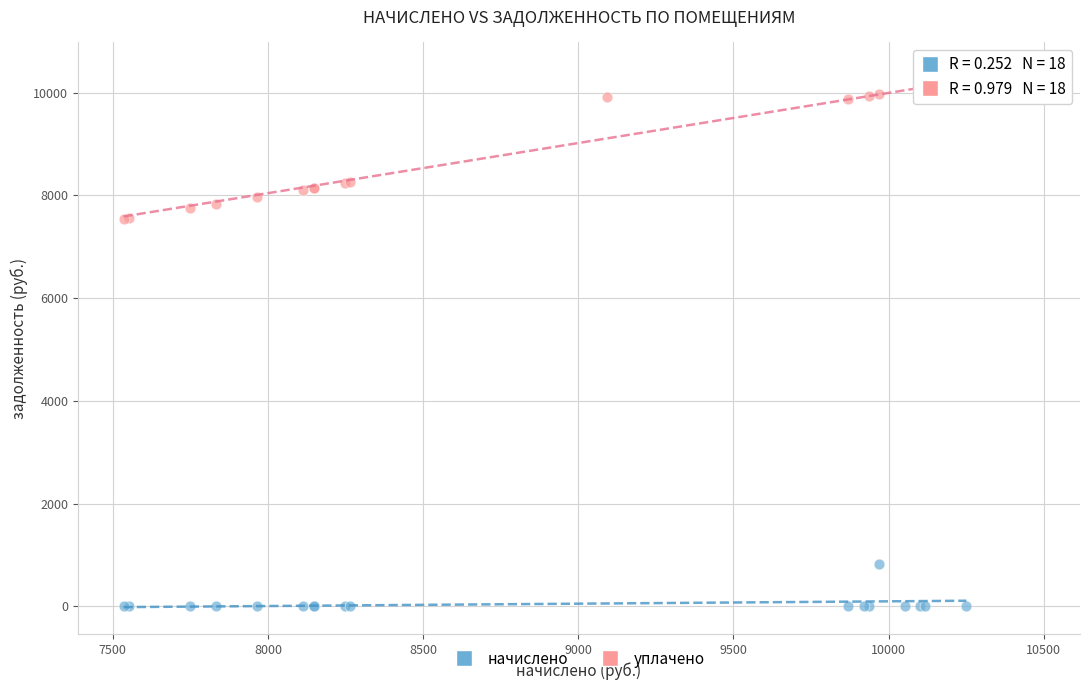

Which series reaches the maximum Y coordinate?

уплачено